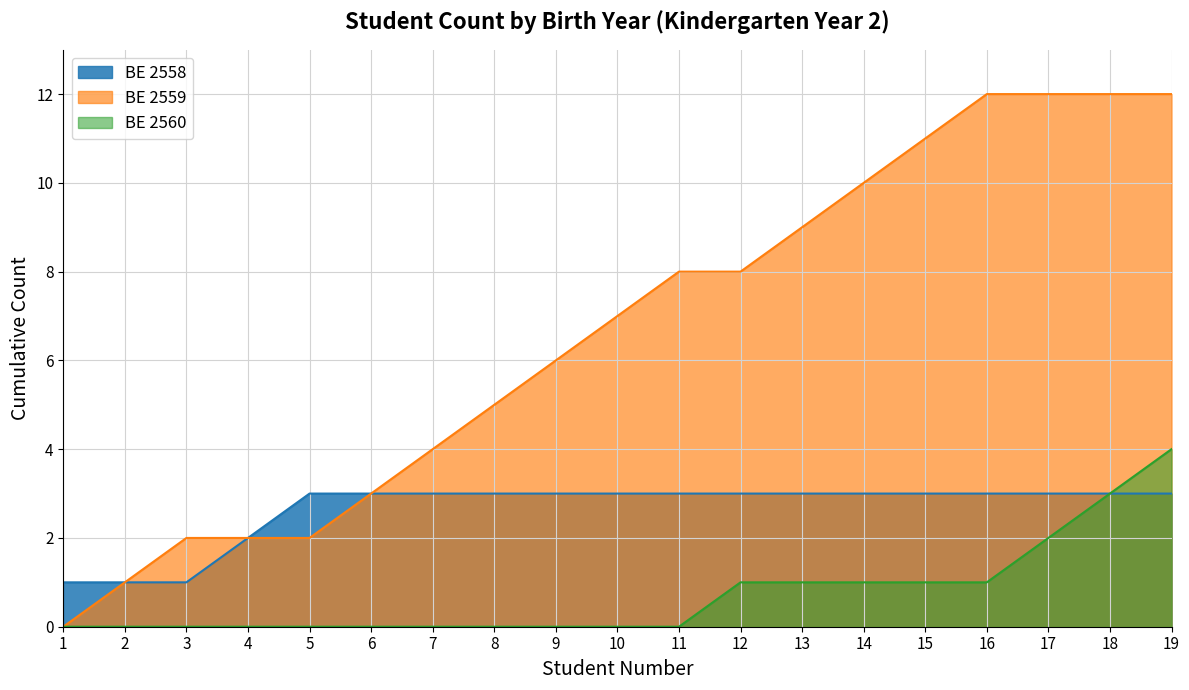

Does the chart have visible grid lines?

Yes